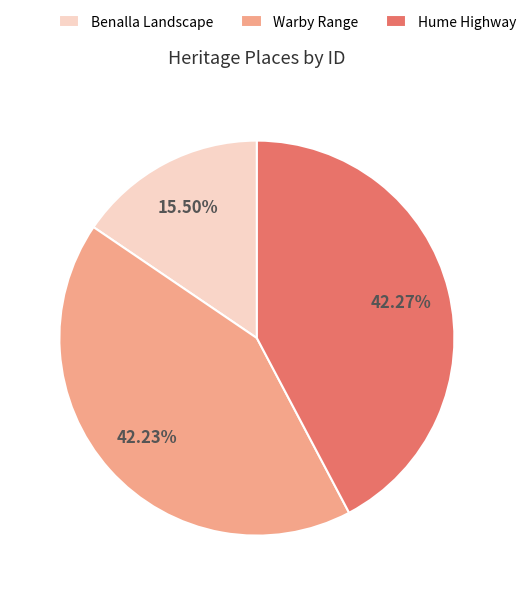

The Hume Highway slice represents 32% of the pie. True or false?

False